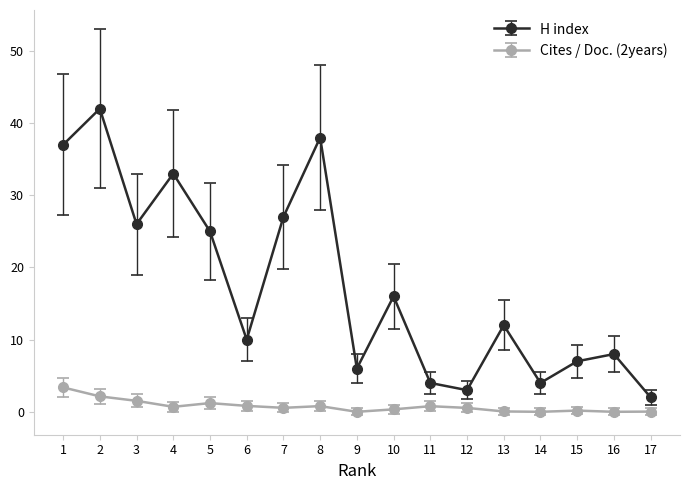

What is the average value of the H index series?

17.6